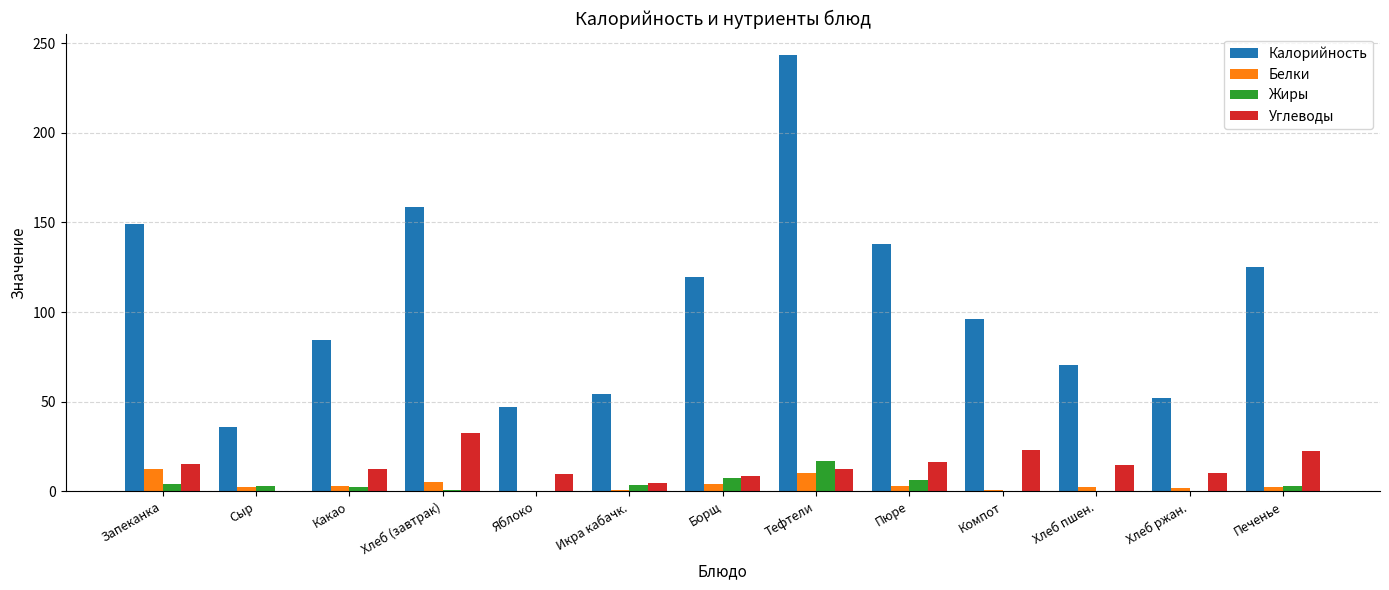

True or false: Жиры has a value of 3.0 at Сыр.

True